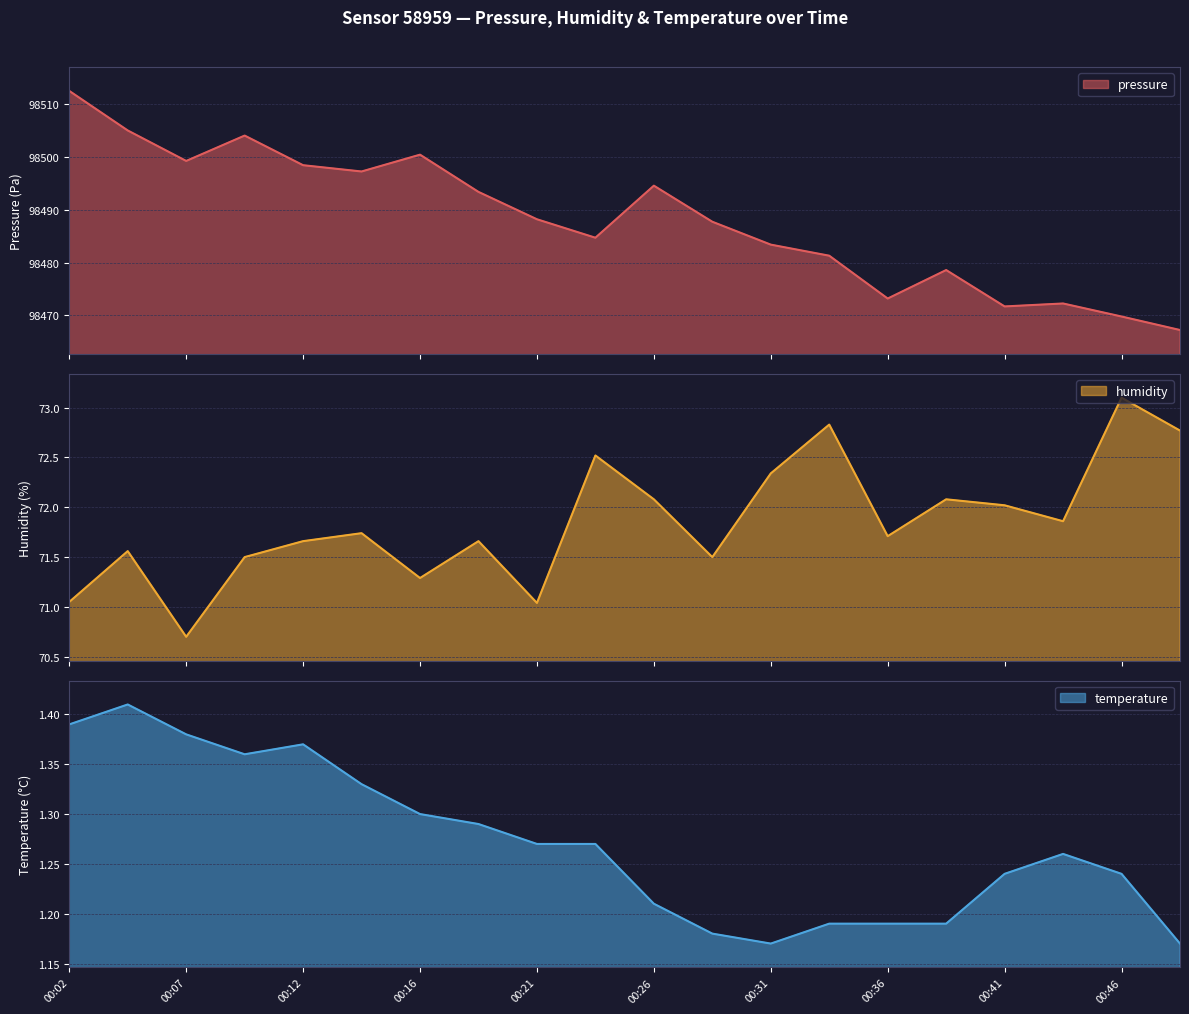

The temperature series shows 1.2 at 00:26. True or false?

True